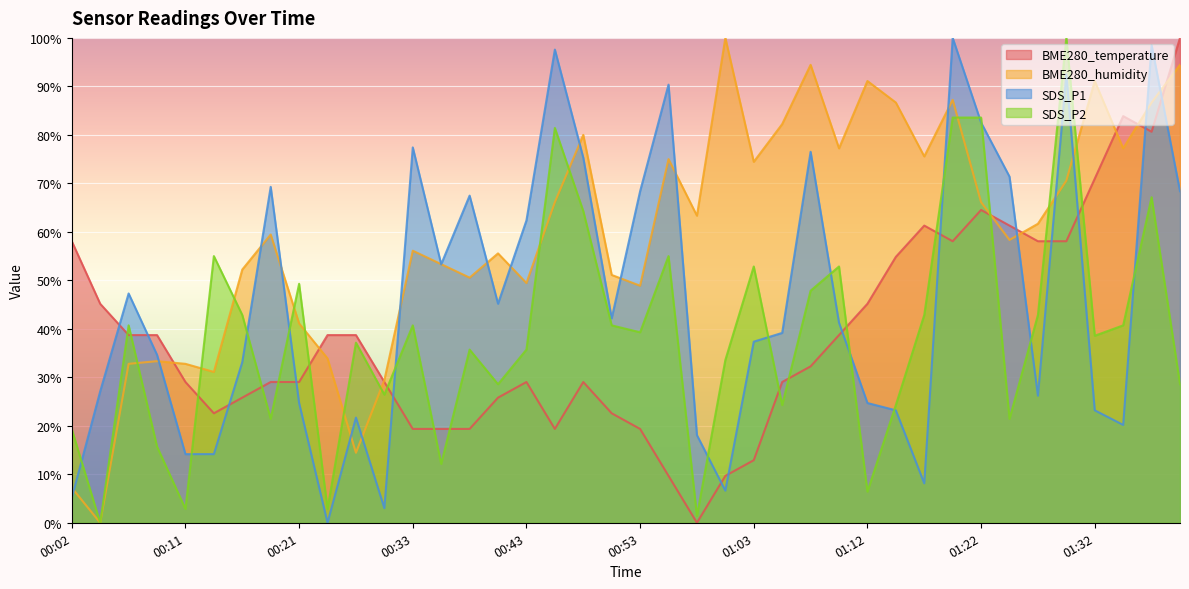

Does the chart display data point markers on the line(s)?

No